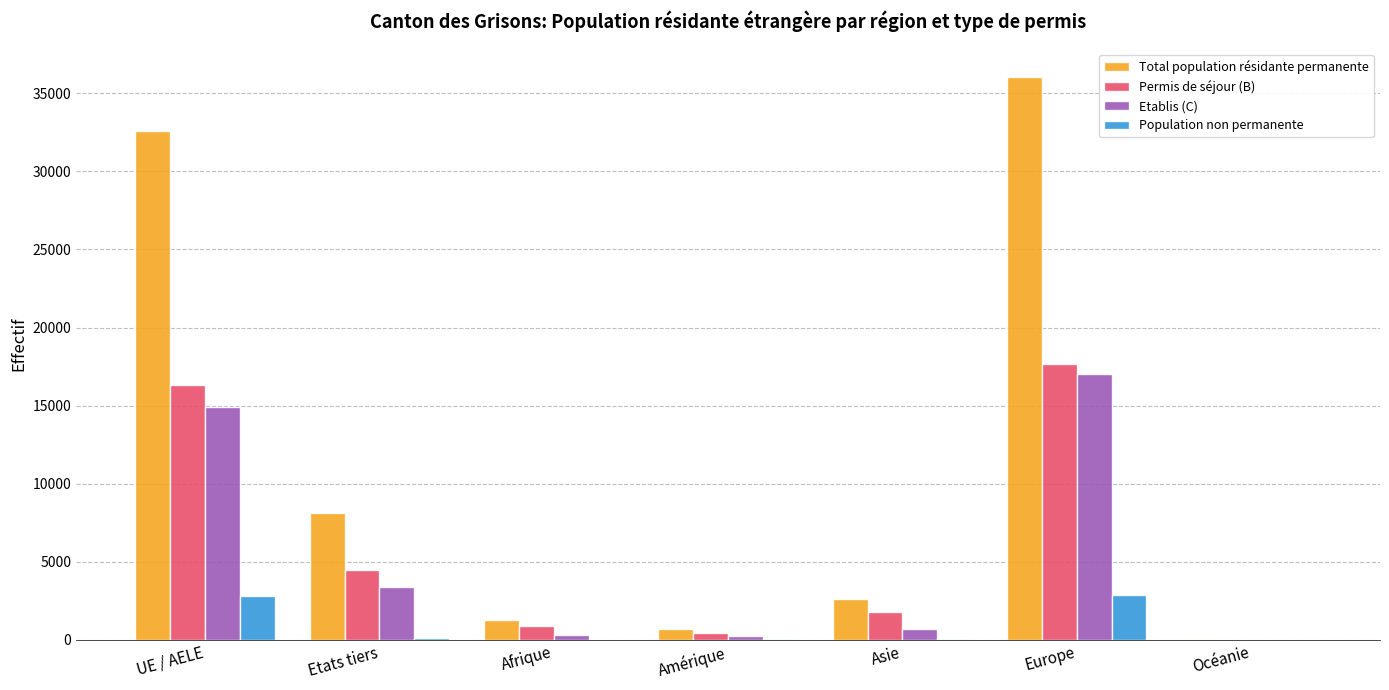

Where is Permis de séjour (B) nearest to the value 8828?

Etats tiers